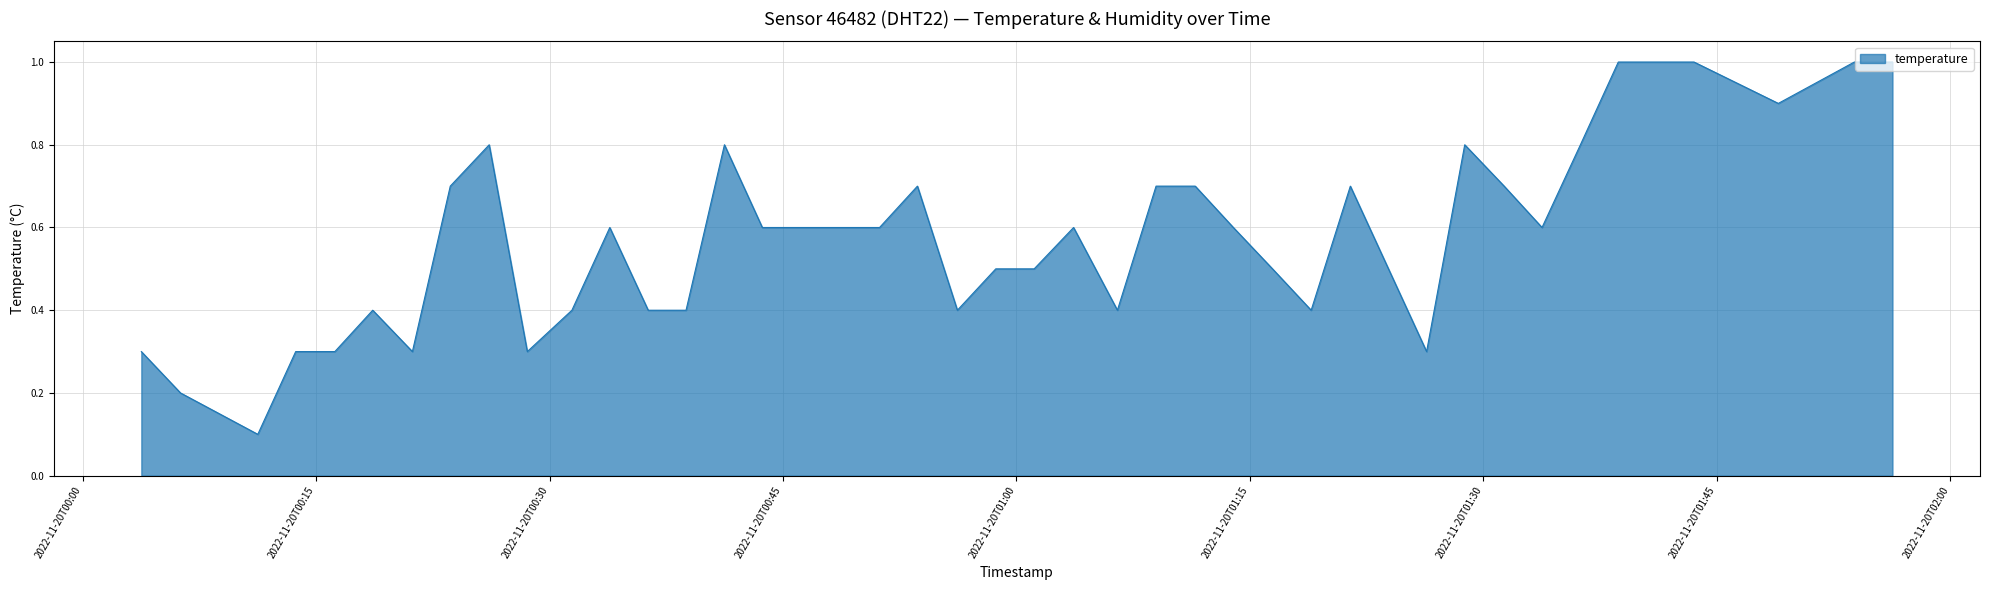

How many series are shown in this chart?

1